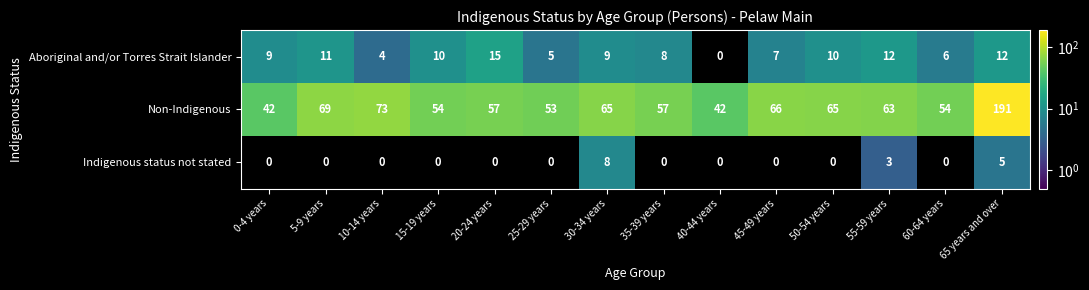

How many categories are shown in the chart?

14